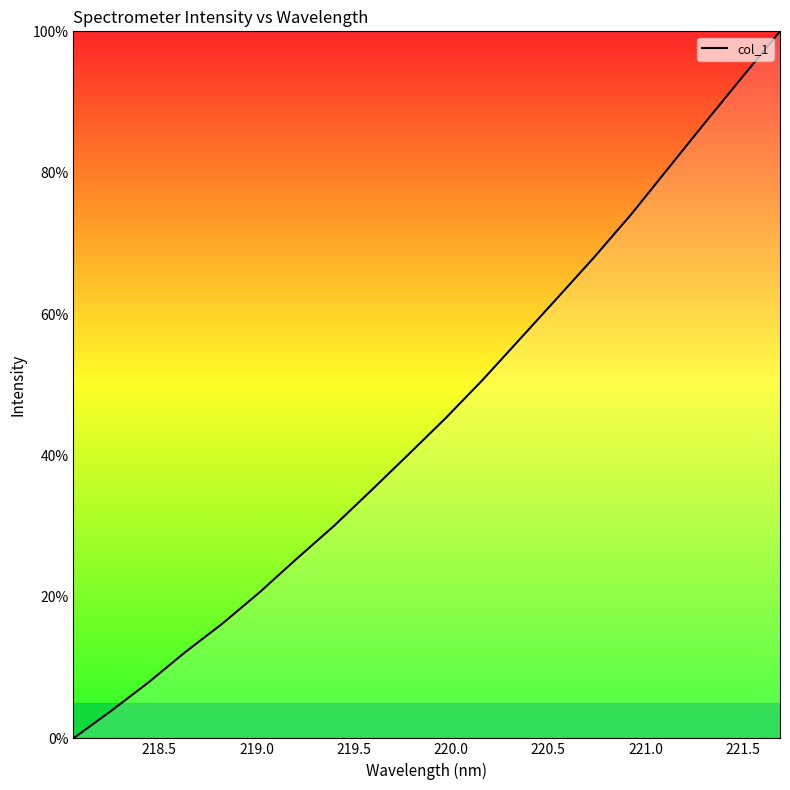

What is the greatest value displayed?

100.0